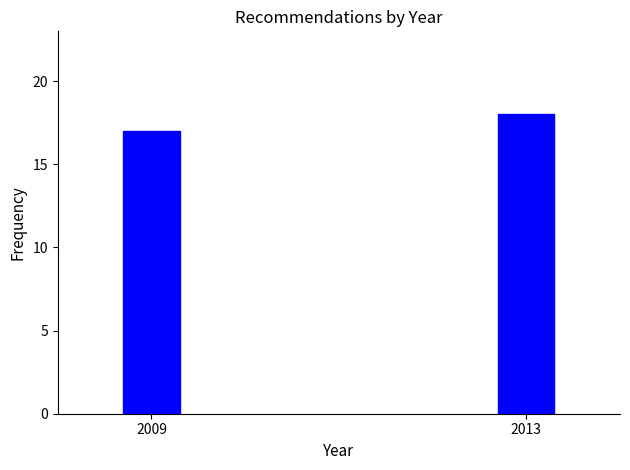

Reading right to left, what are all the values shown in this chart?

2013=18	2009=17